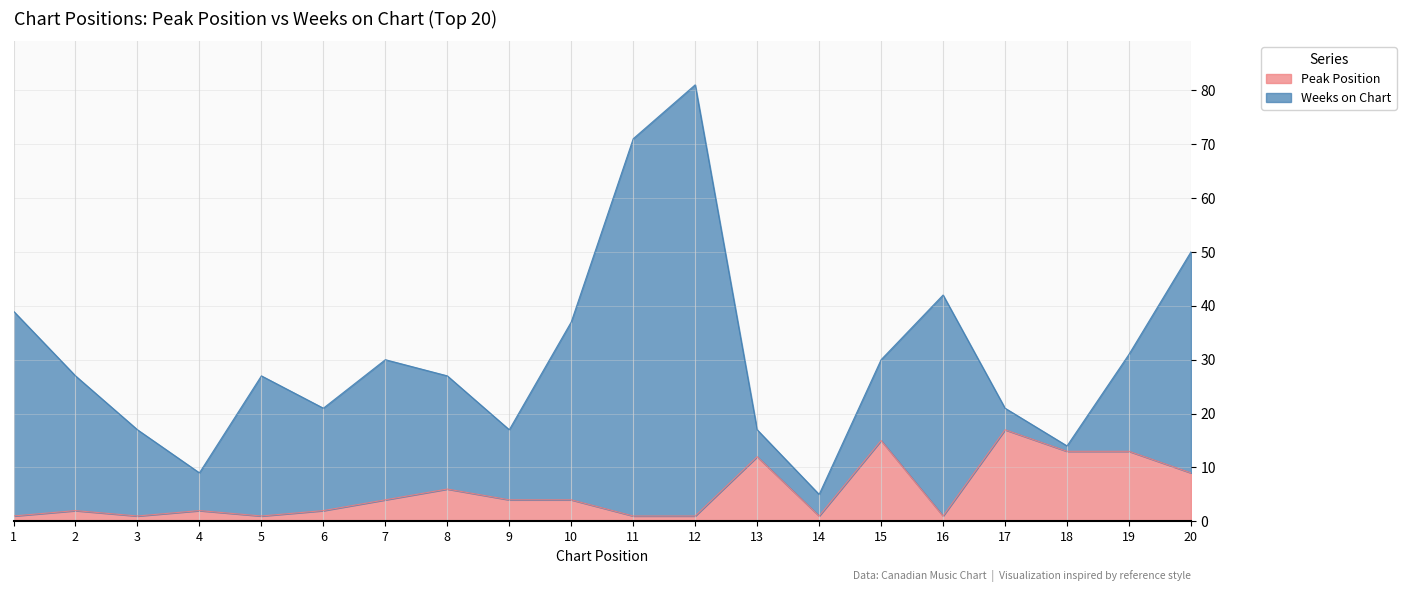

Does the chart display data point markers on the line(s)?

No